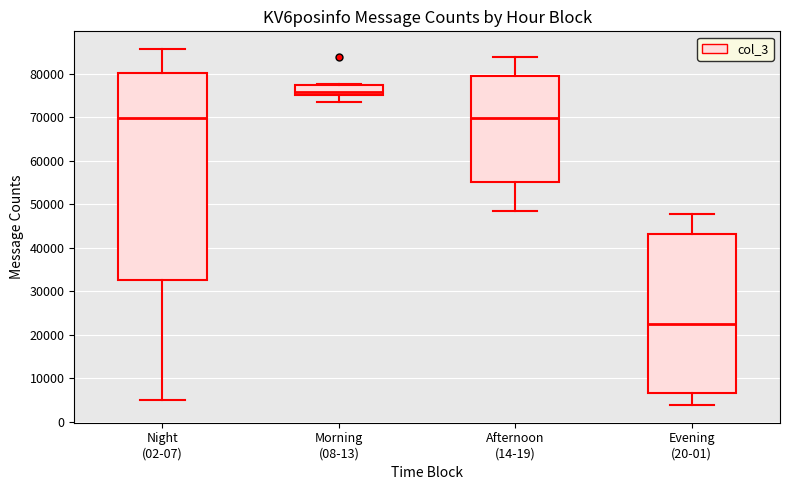

Reading left to right, read every box against the y-axis: the position of its median line, the range the box covers, and the ends of its whiskers. The values are not printed on the chart, so give them approximately, as read against the axis.

Night (02-07): median 70000, box 33000 to 80000, whiskers 5000 to 86000
Morning (08-13): median 76000, box 75000 to 77000, whiskers 74000 to 78000
Afternoon (14-19): median 70000, box 55000 to 79000, whiskers 49000 to 84000
Evening (20-01): median 22000, box 7000 to 43000, whiskers 4000 to 48000